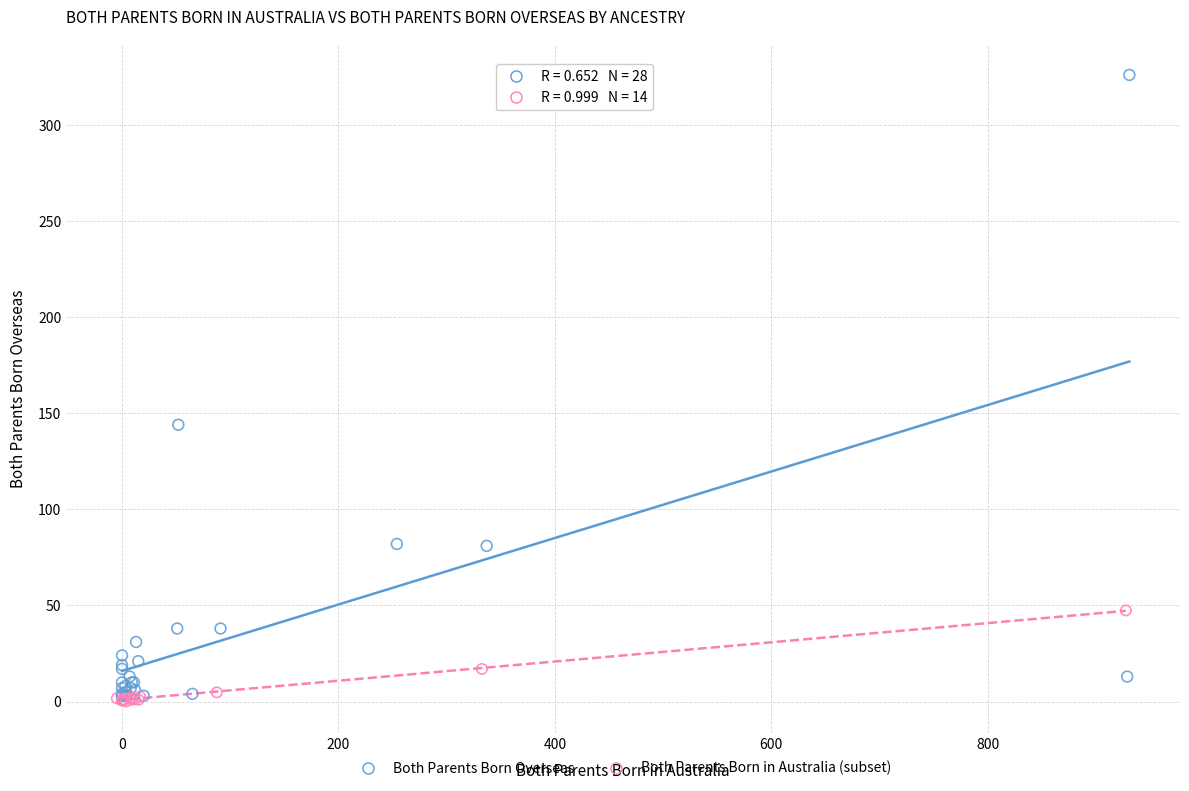

Which series contains the highest Y value?

Both Parents Born Overseas